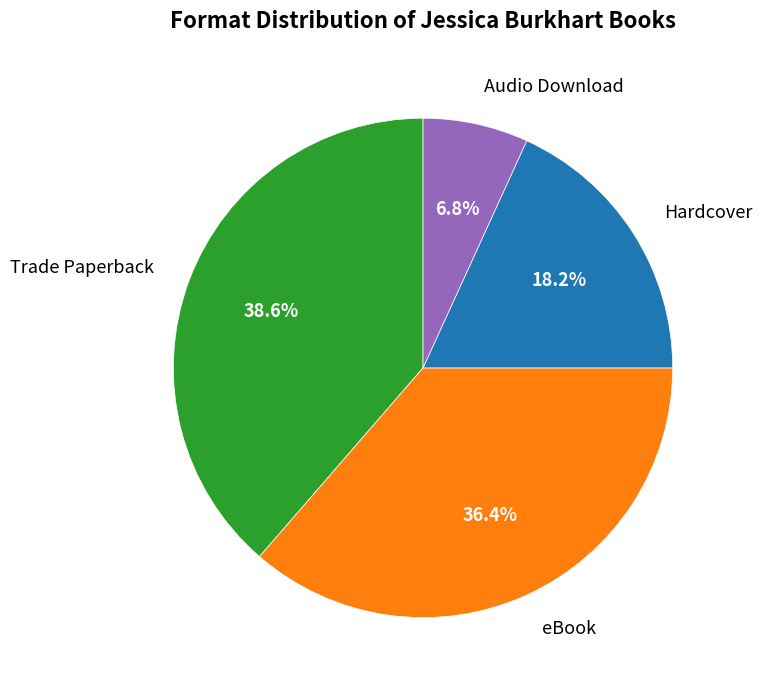

How many segments does this pie chart have?

4